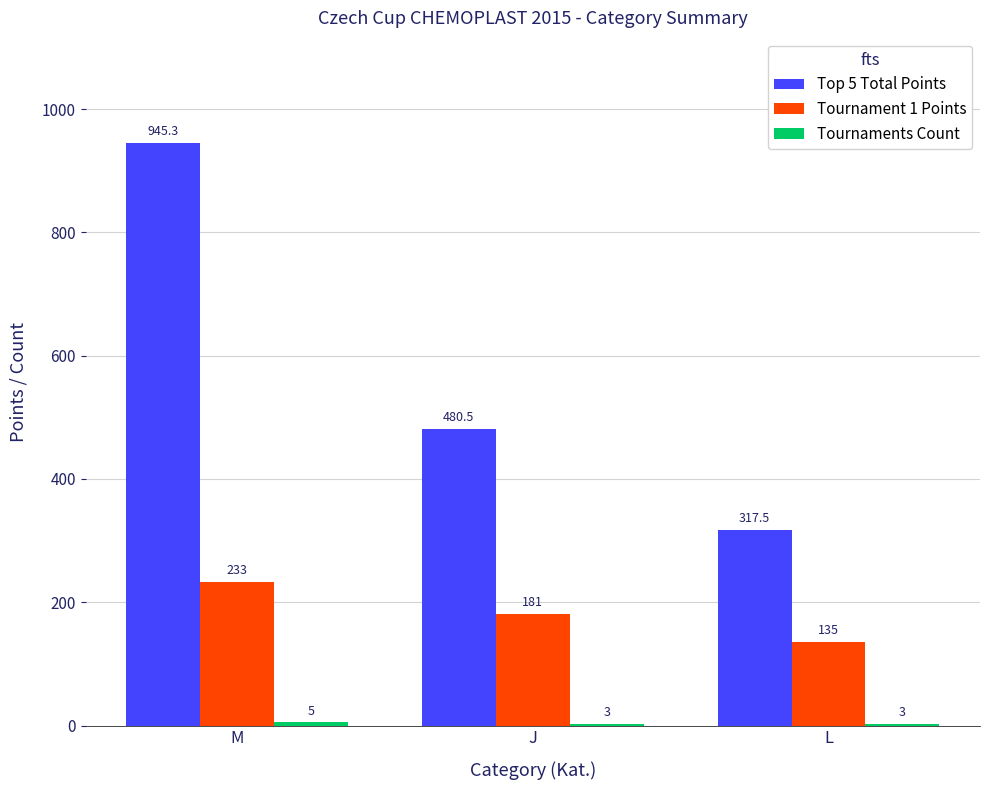

Between J and L, which series saw the biggest shift?

Top 5 Total Points